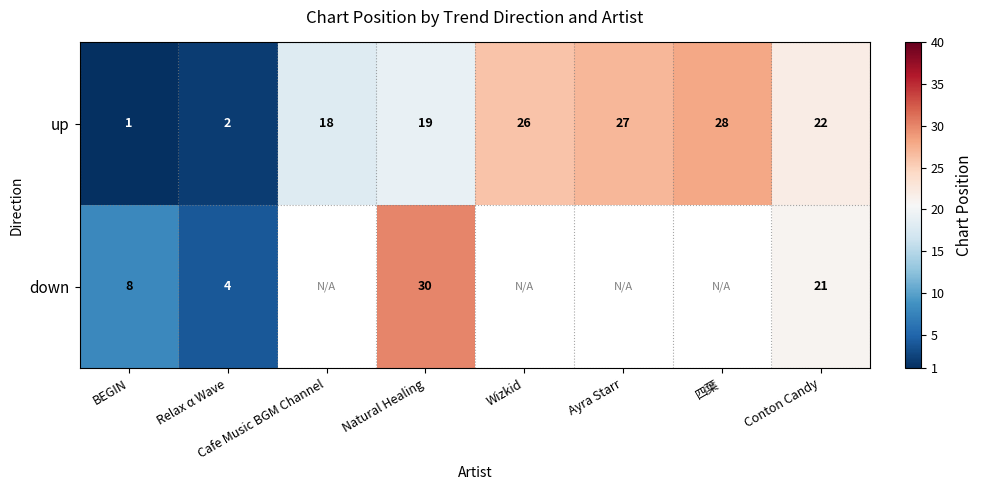

At which label is up closest to 14?

Cafe Music BGM Channel